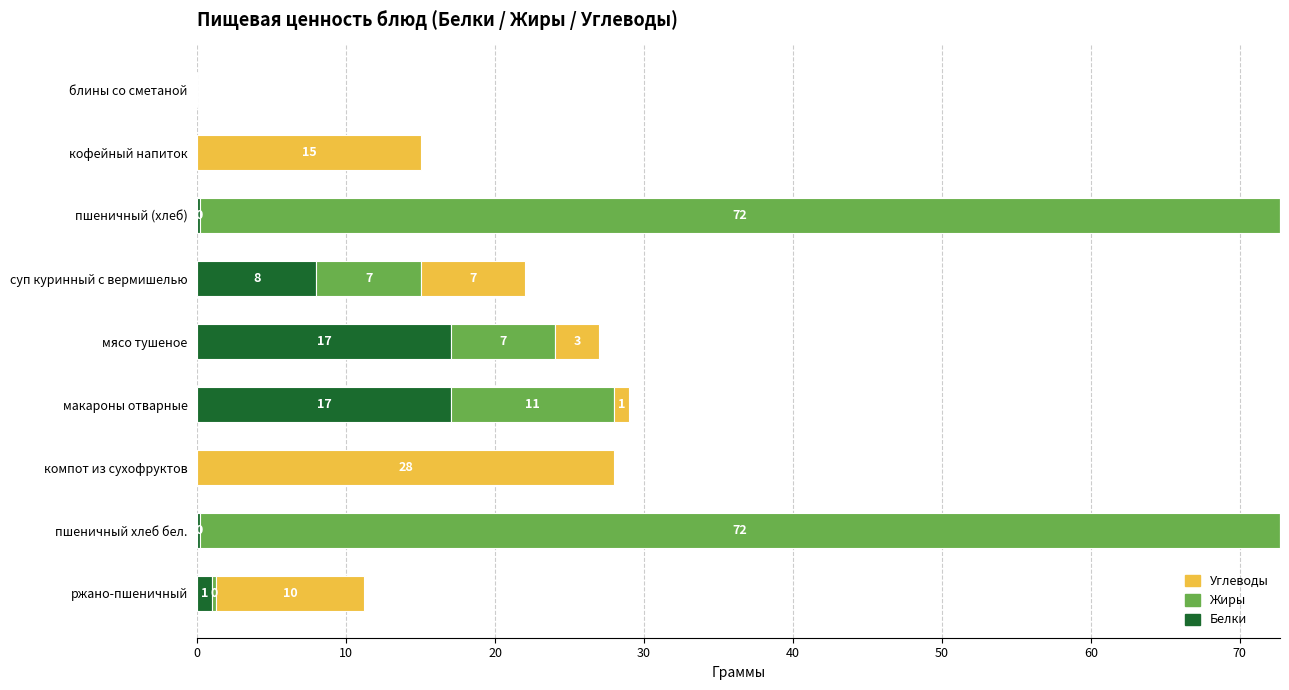

True or false: Белки has a value of 24.4 at мясо тушеное.

False